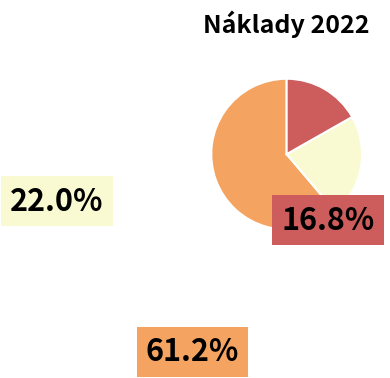

Is there any slice that represents more than half of the pie?

Yes